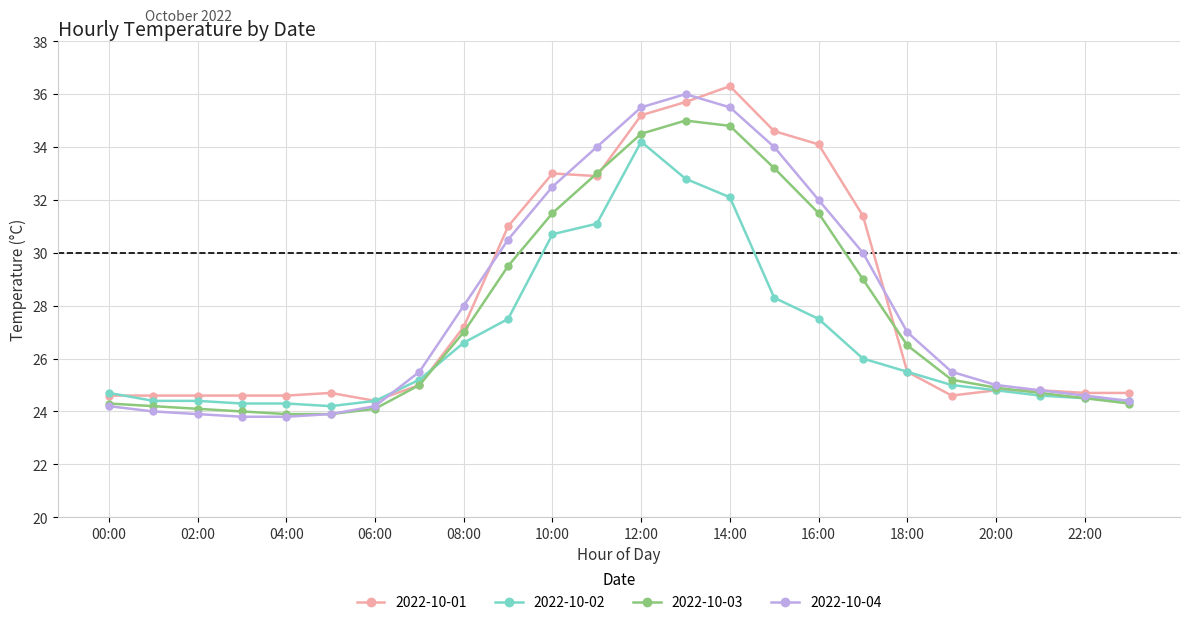

What is the greatest value displayed?

36.3